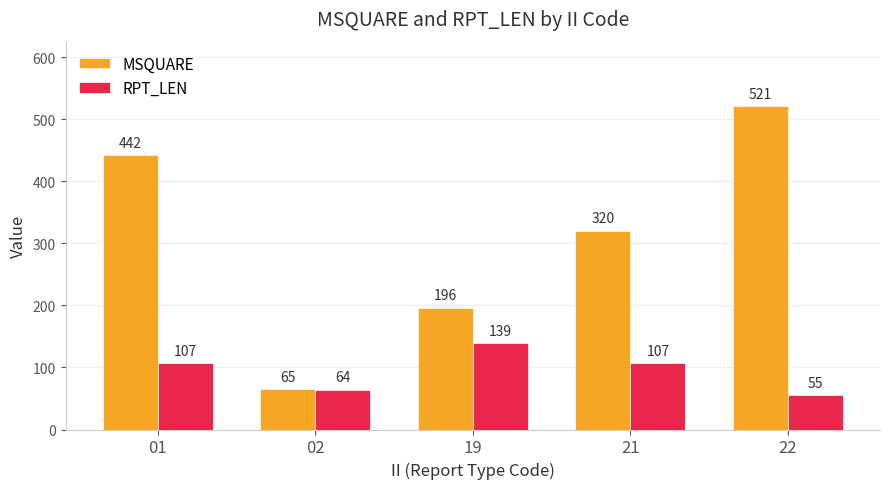

Reading right to left, transcribe all the data shown in this chart.

MSQUARE: 521	320	196	65	442
RPT_LEN: 55	107	139	64	107